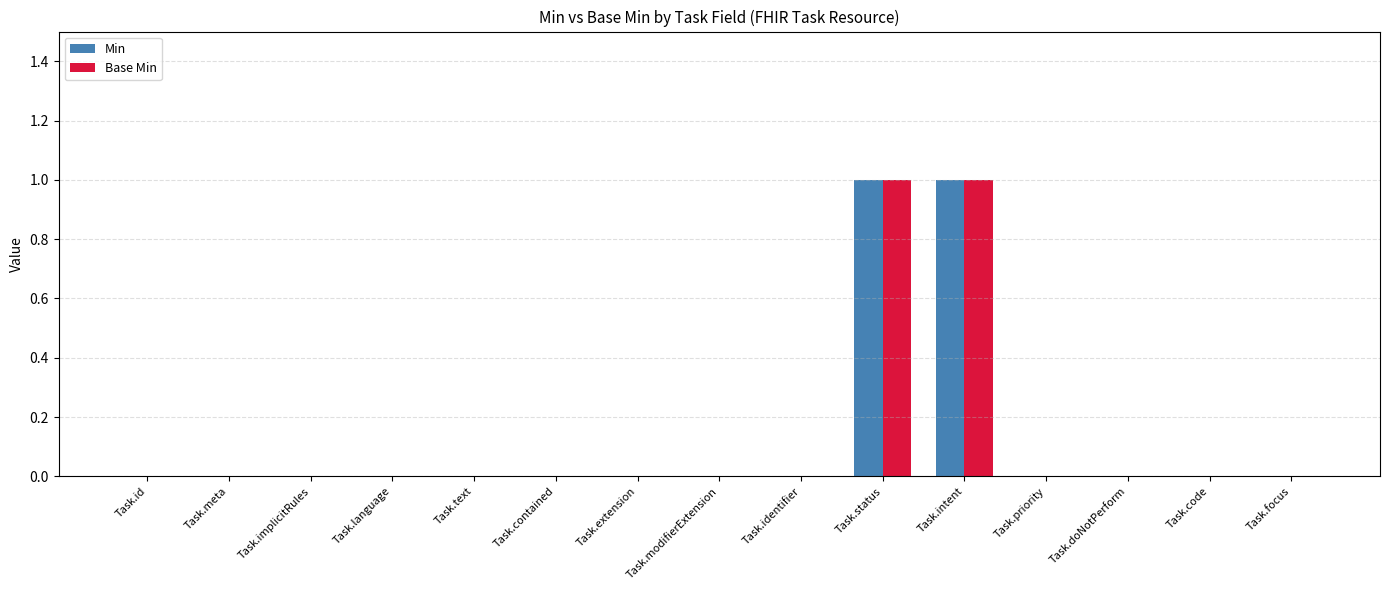

Is the value of Min at Task.implicitRules greater than the value of Base Min at Task.status?

No